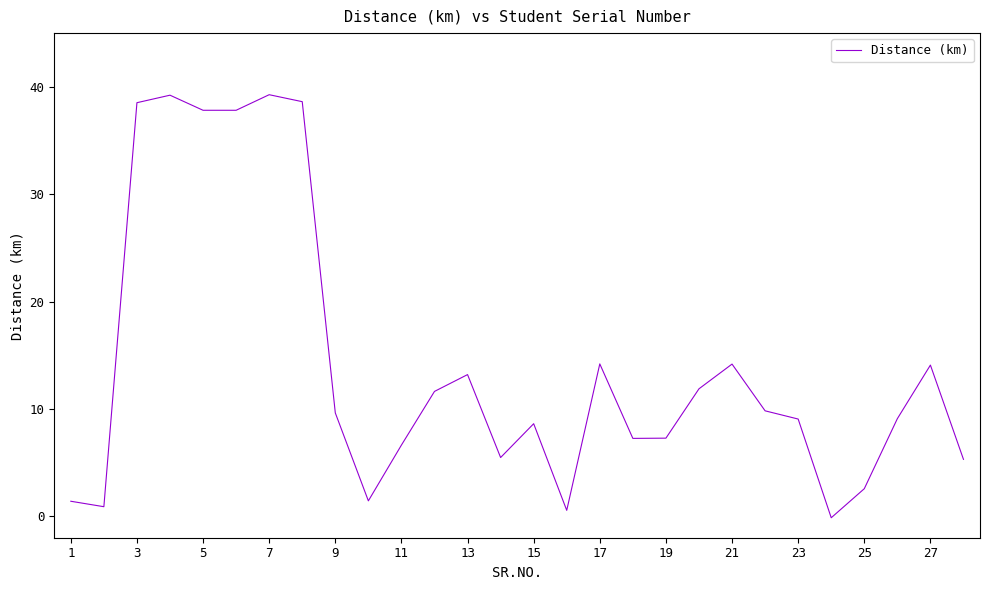

How many lines are shown in the chart?

1